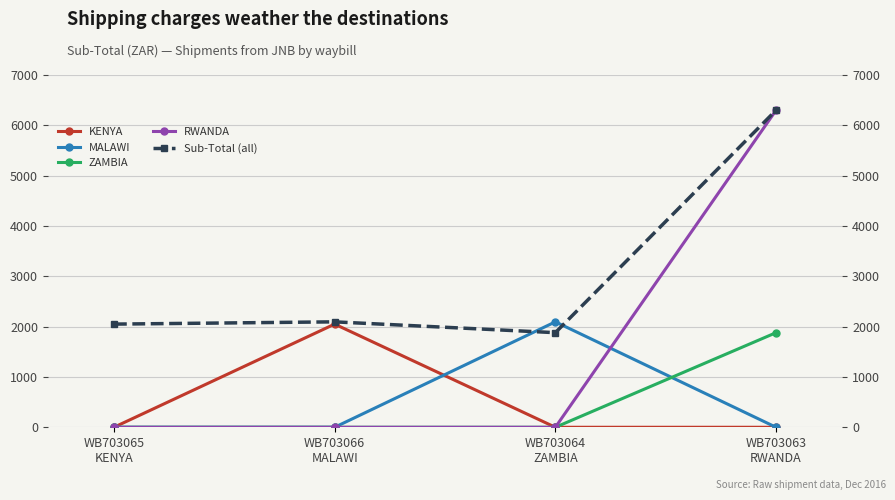

Is it true that KENYA equals 0 at WB703063
RWANDA?

True